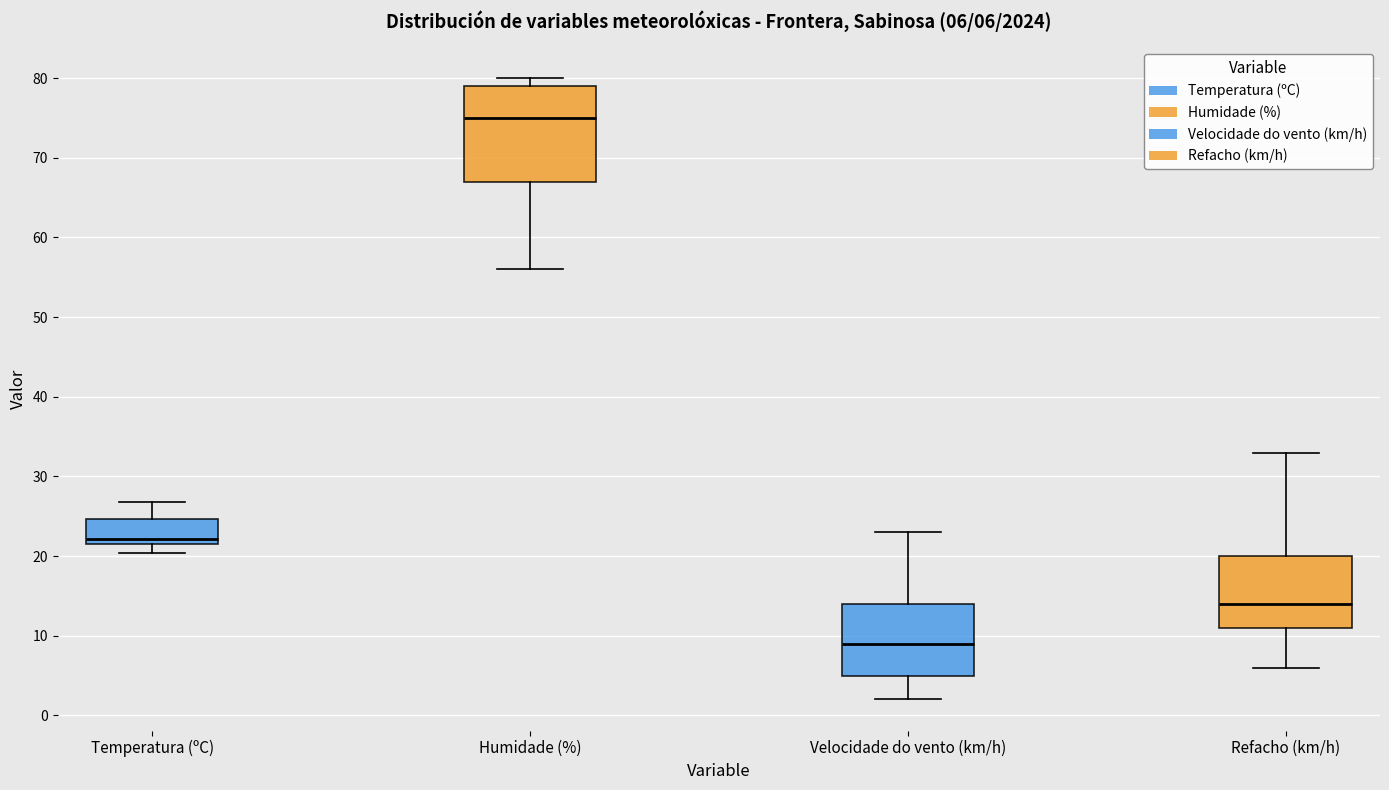

Which box has the lowest median line?

Velocidade do vento (km/h)